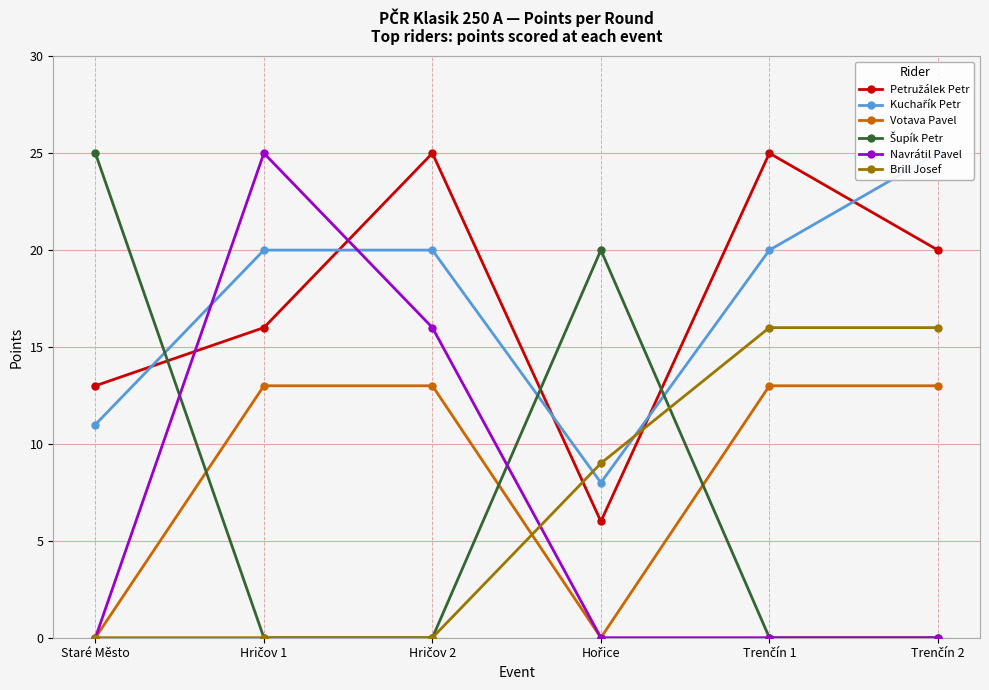

What is the maximum value for Petružálek Petr?

25